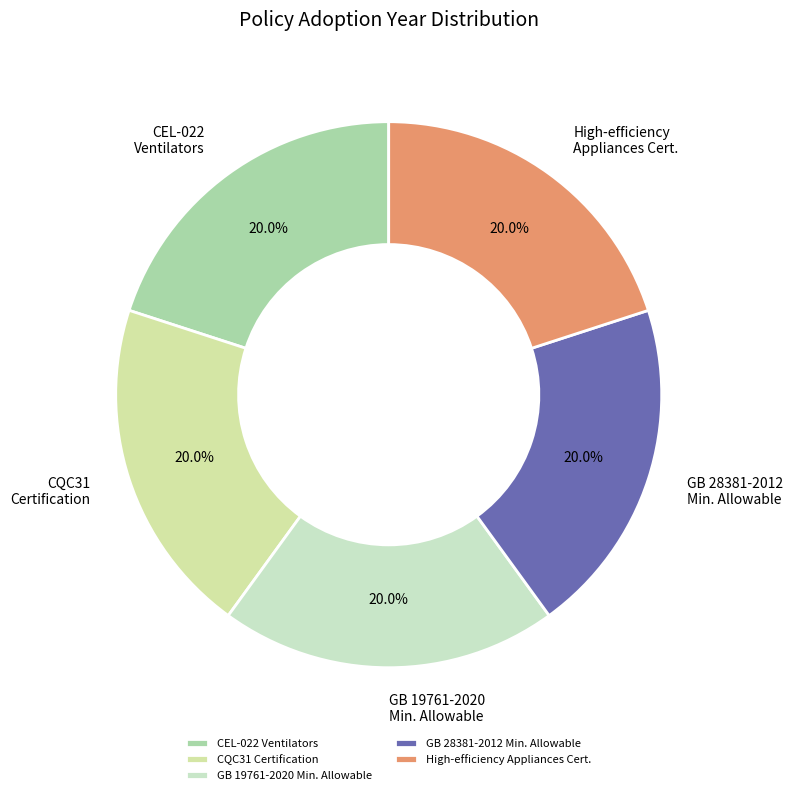

Approximately how many times larger is the value at CQC31 Certification compared to GB 28381-2012 Min. Allowable?

1.0